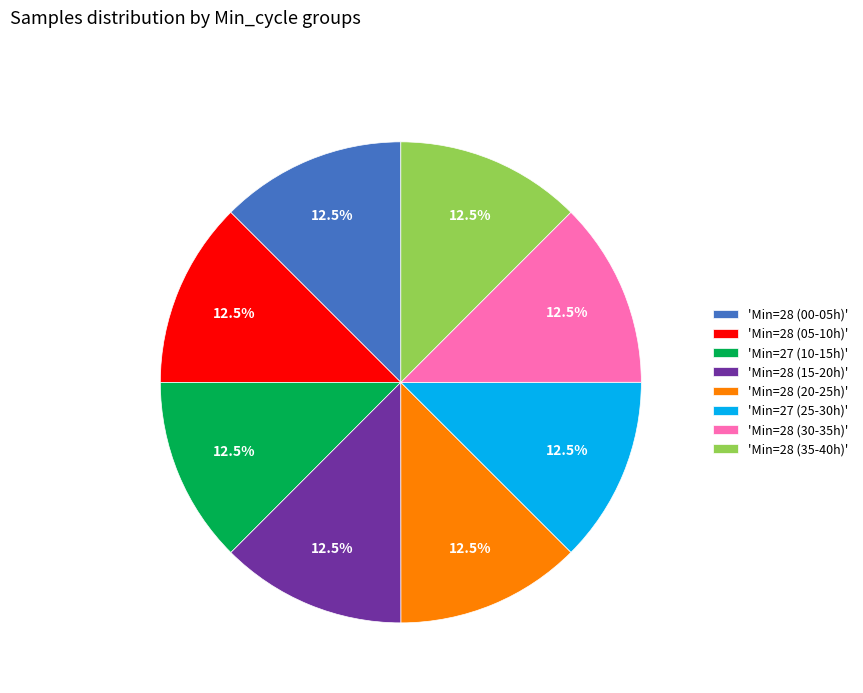

How much of the chart is everything except 'Min=28 (00-05h)'?

87.5%